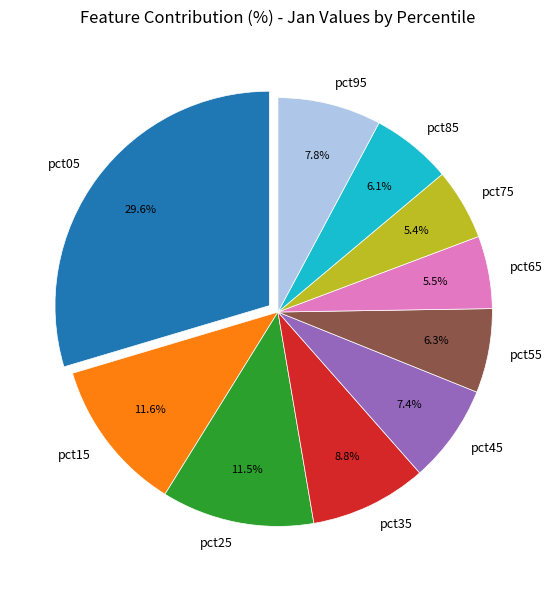

What is the total percentage of pct55 and pct65?

11.8%